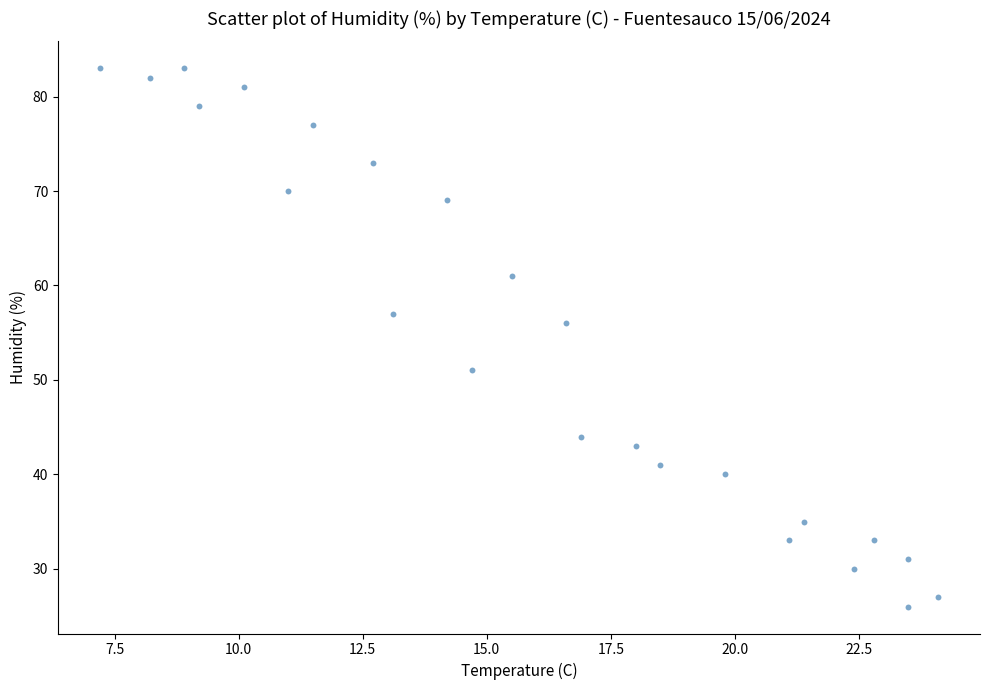

What Y value in the scatter plot is closest to 54?

56